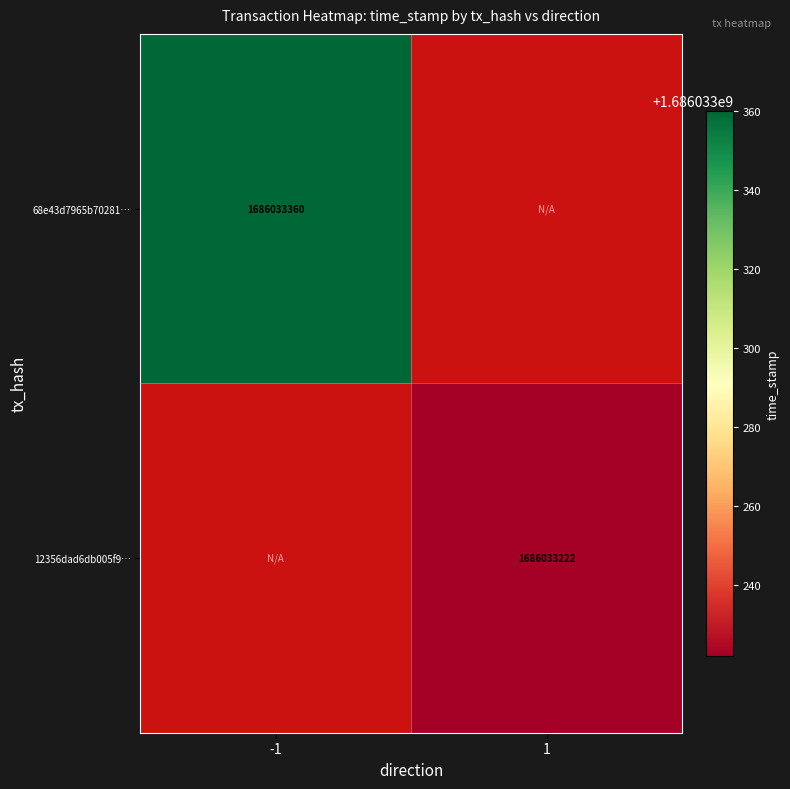

How many values in 68e43d7965b70281f1f9bfd1a7e64ee12037001 are above zero?

1